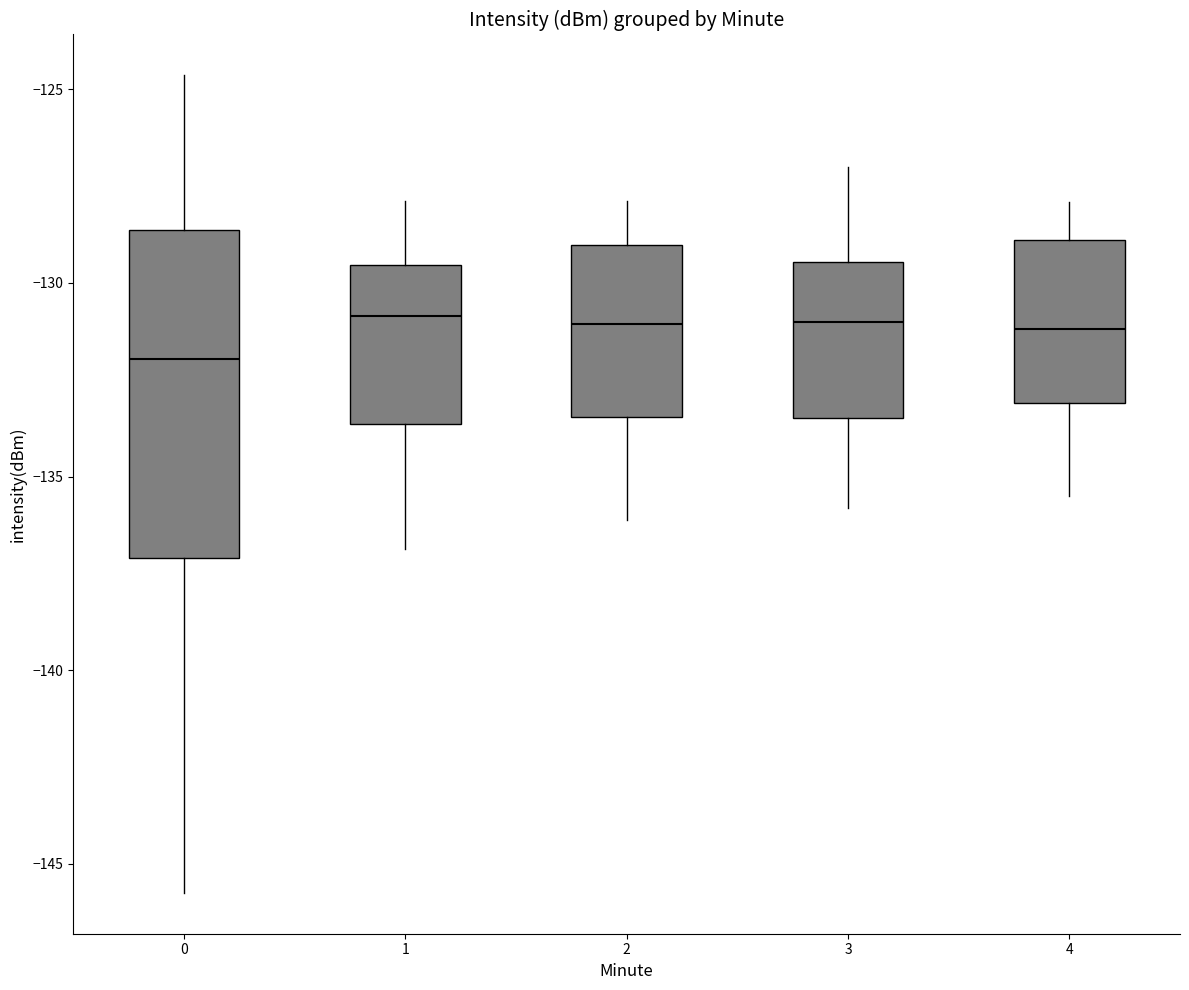

Which box is the tallest, from its lower edge to its upper edge?

0